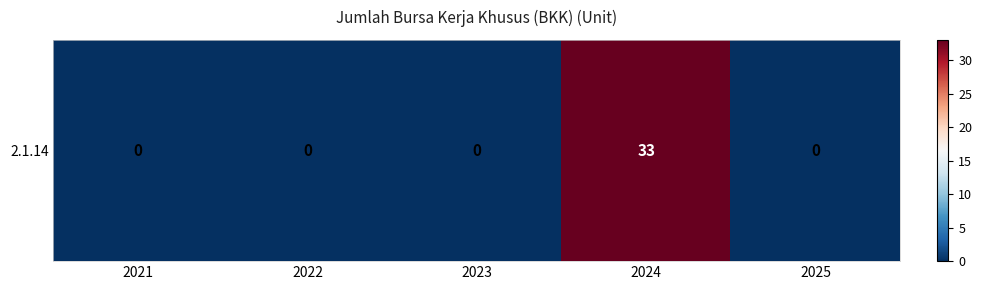

What is the sum of the values at 2024 and 2021?

33